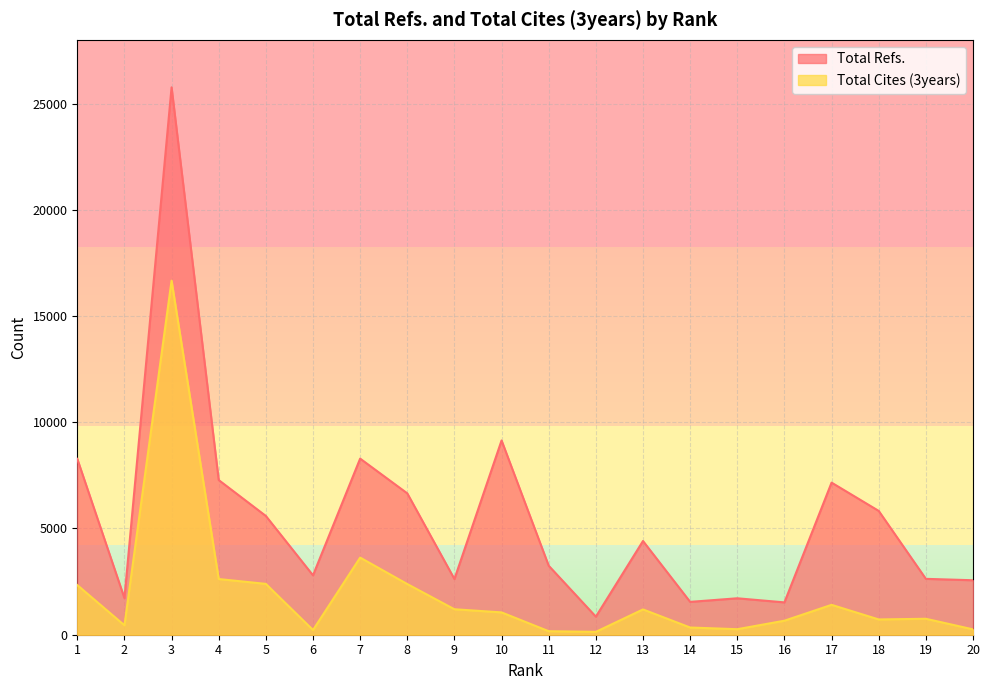

At which category does the chart reach its minimum across all series?

12